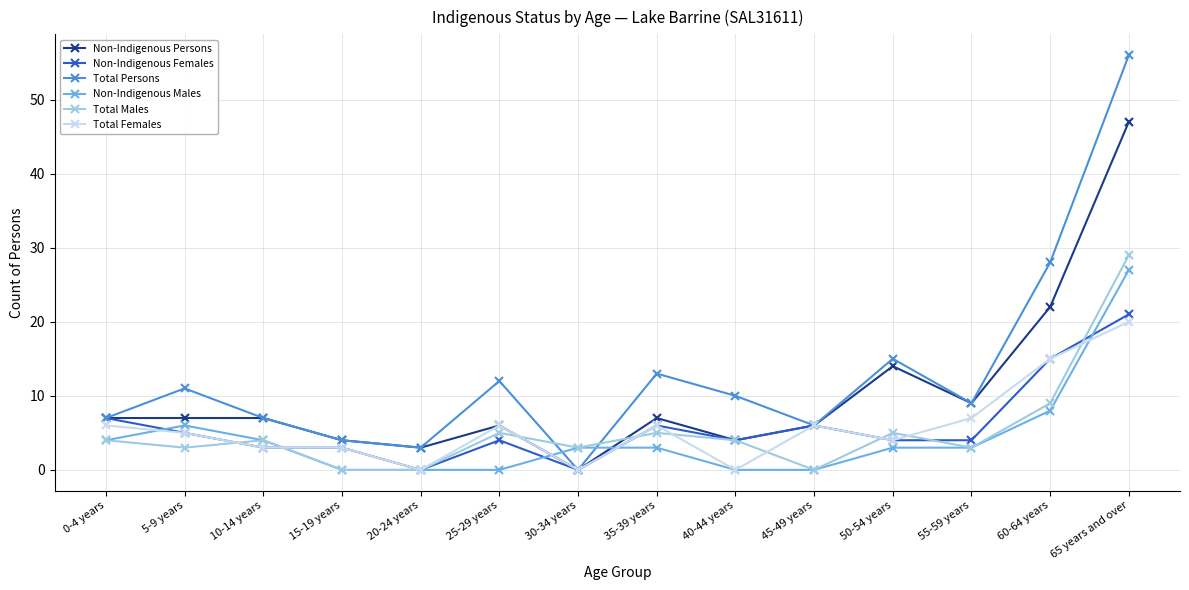

Which series has the widest spread of values?

Total Persons